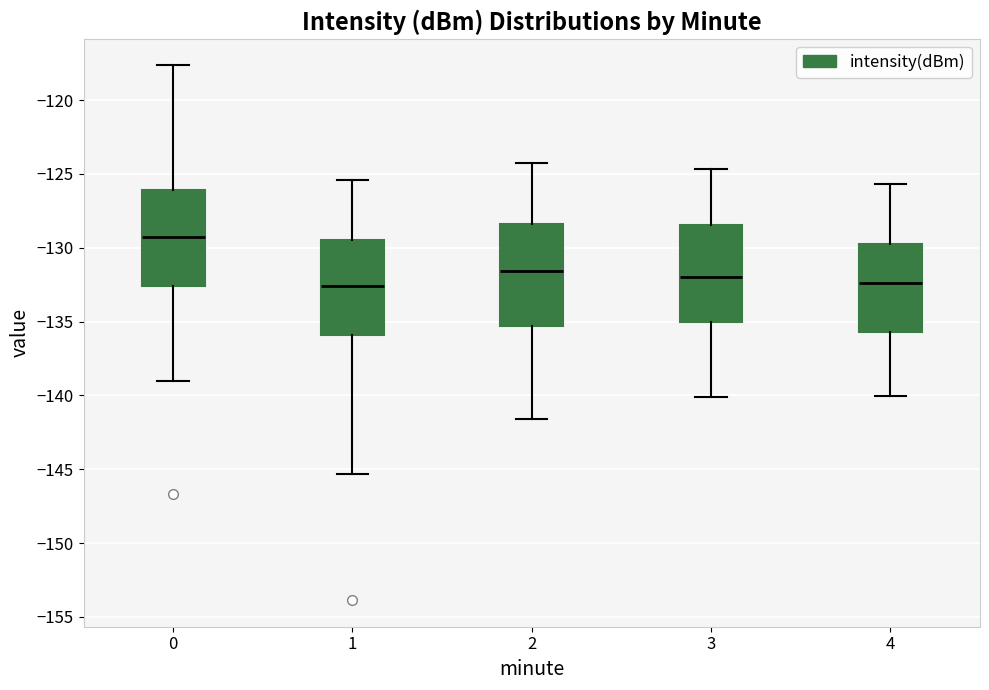

Reading left to right, read every box against the y-axis: the position of its median line, the range the box covers, and the ends of its whiskers. The values are not printed on the chart, so give them approximately, as read against the axis.

0: median -129.5, box -132.5 to -126.0, whiskers -139.0 to -117.5
1: median -132.5, box -136.0 to -129.5, whiskers -145.5 to -125.5
2: median -131.5, box -135.5 to -128.5, whiskers -141.5 to -124.0
3: median -132.0, box -135.0 to -128.5, whiskers -140.0 to -124.5
4: median -132.5, box -135.5 to -129.5, whiskers -140.0 to -125.5